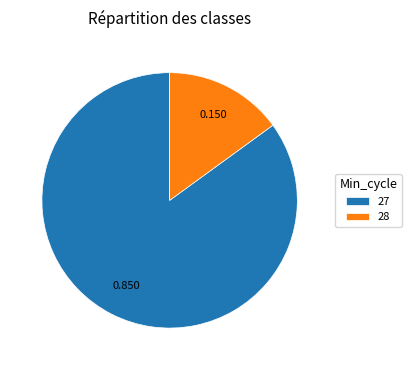

Rank the categories by value from highest to lowest.

27, 28